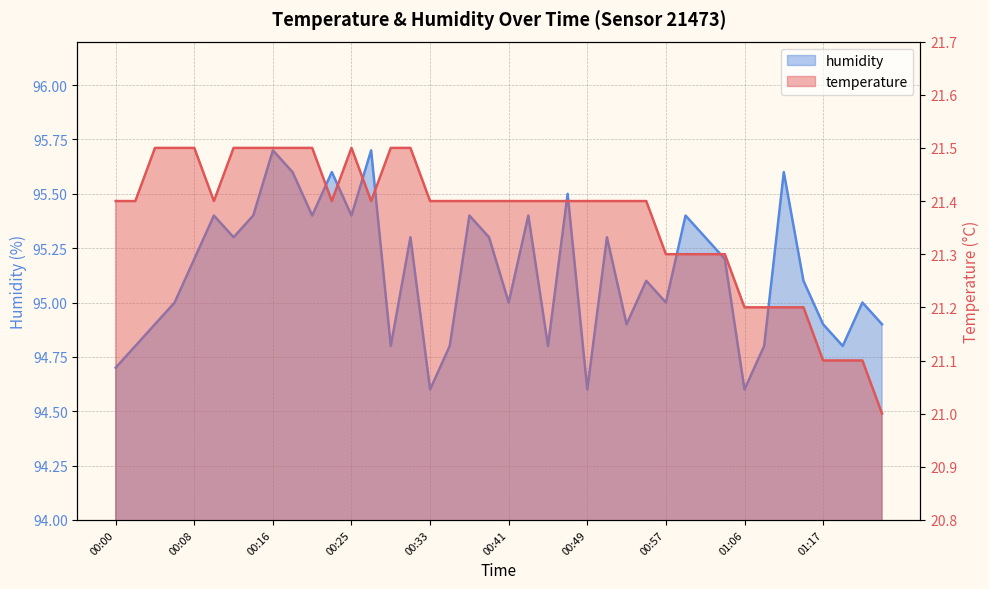

Rank the series at 00:55 from lowest to highest value.

temperature, humidity